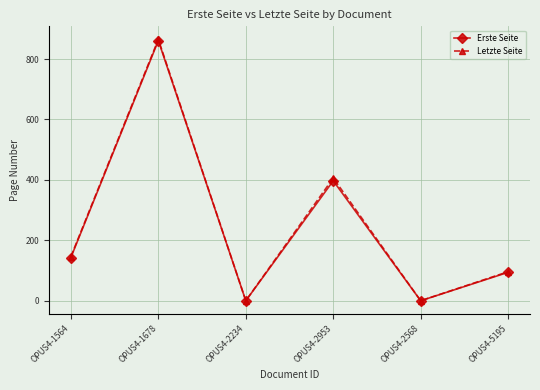

True or false: Erste Seite has a value of 590 at OPUS4-2953.

False